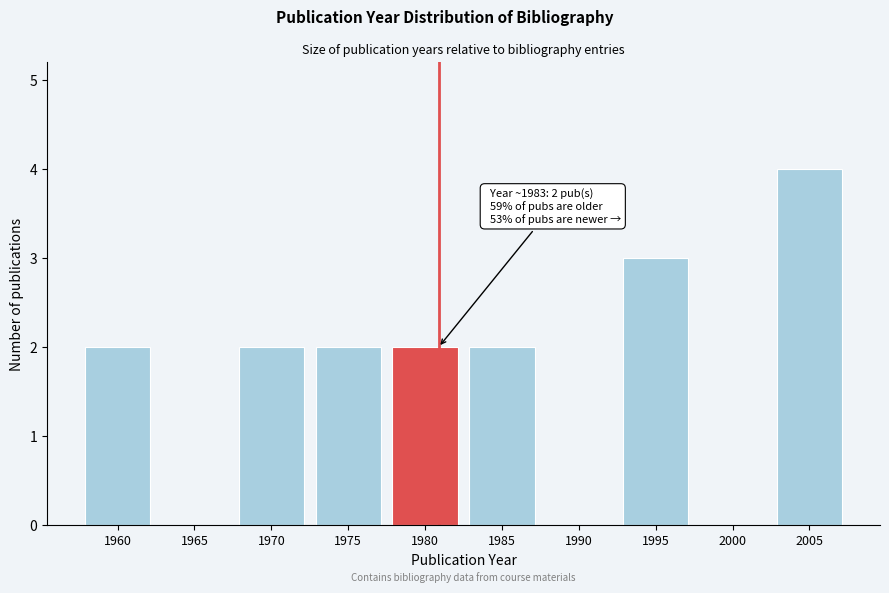

Reading right to left, extract all data points from this chart.

2005=4	2000=0	1995=3	1990=0	1985=2	1980=2	1975=2	1970=2	1965=0	1960=2